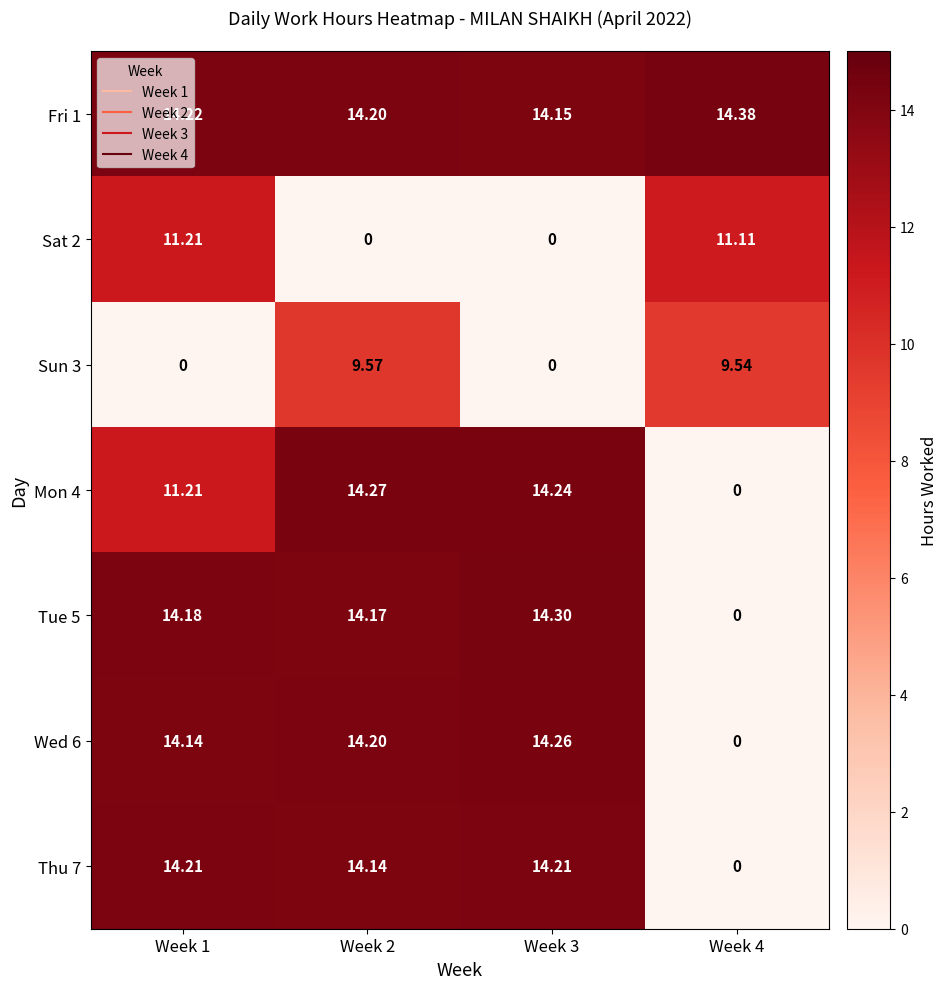

Is the value of Fri 1 at Week 1 greater than the value of Sat 2 at Week 2?

Yes